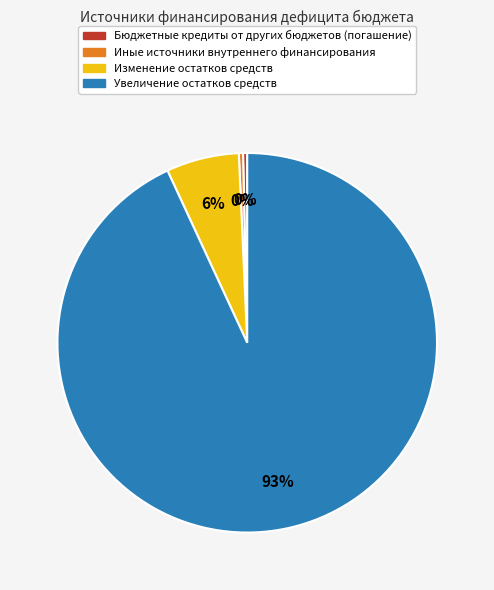

To the nearest percent, what is the average slice percentage?

25%